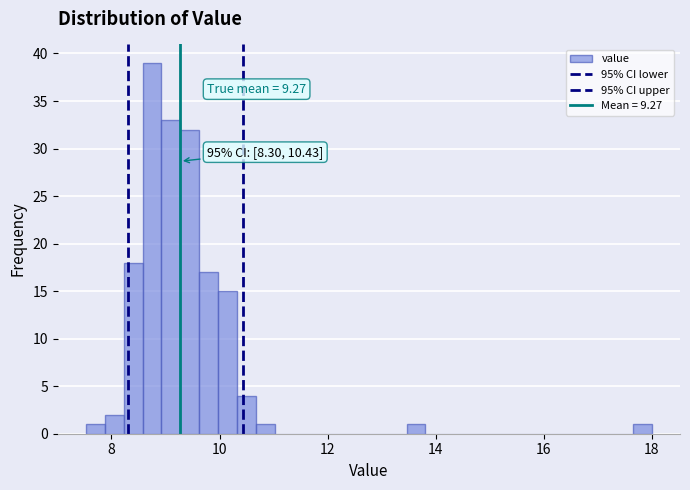

Read against the x-axis, roughly where is the centre of the tallest bar?

8.8